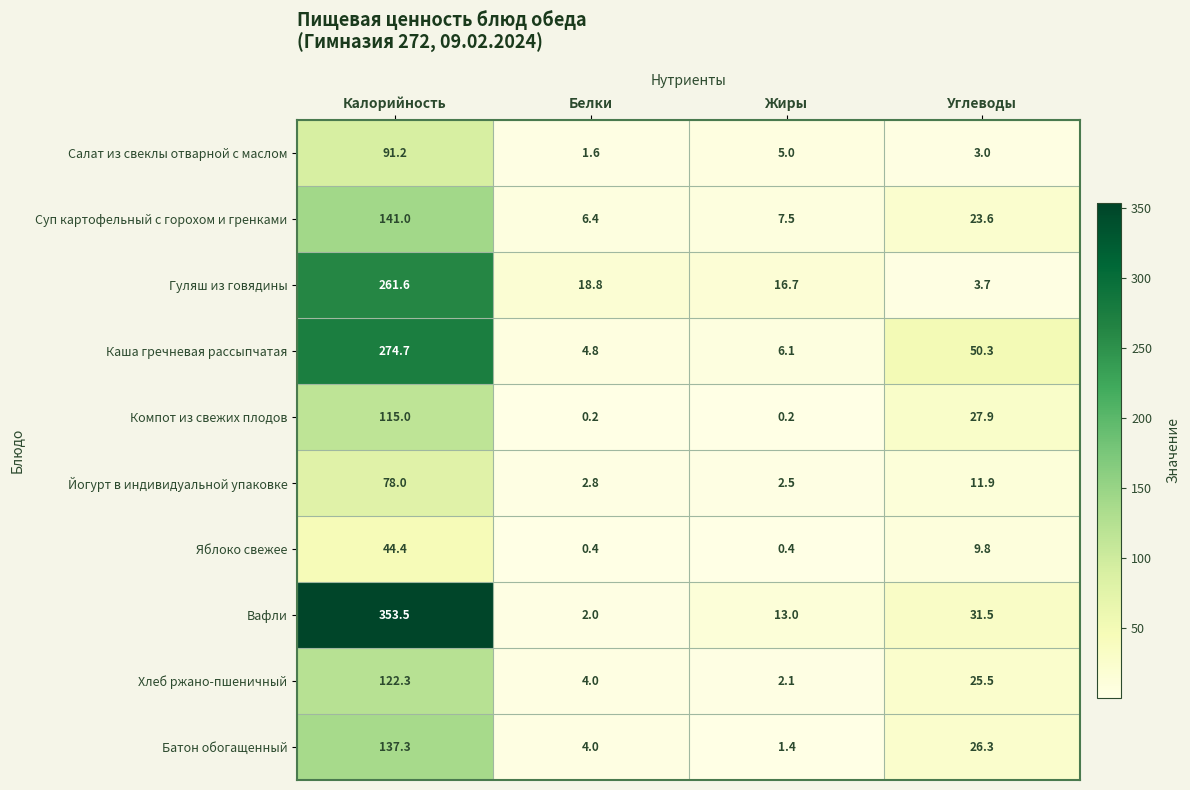

What is the spread (max minus min) of values at Белки?

18.6